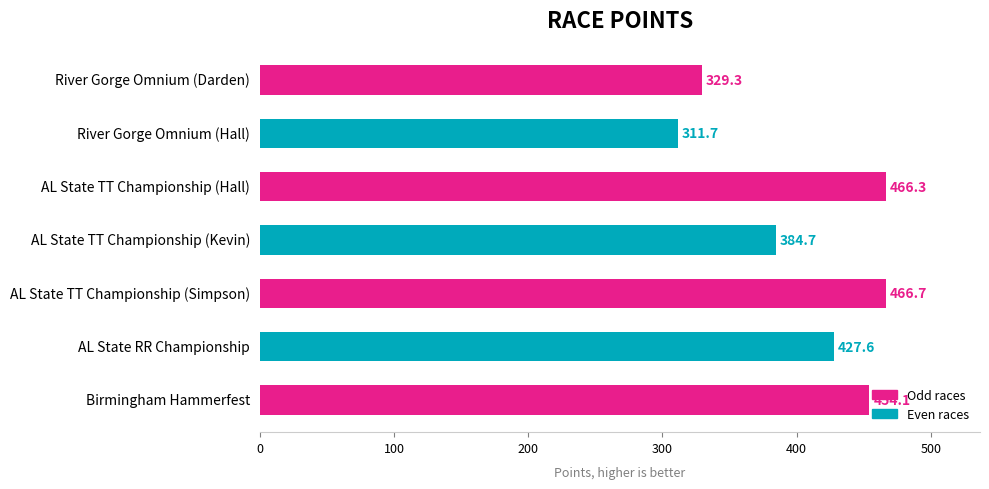

Rank the categories by value from highest to lowest.

AL State TT Championship (Simpson), AL State TT Championship (Hall), Birmingham Hammerfest, AL State RR Championship, AL State TT Championship (Kevin), River Gorge Omnium (Darden), River Gorge Omnium (Hall)